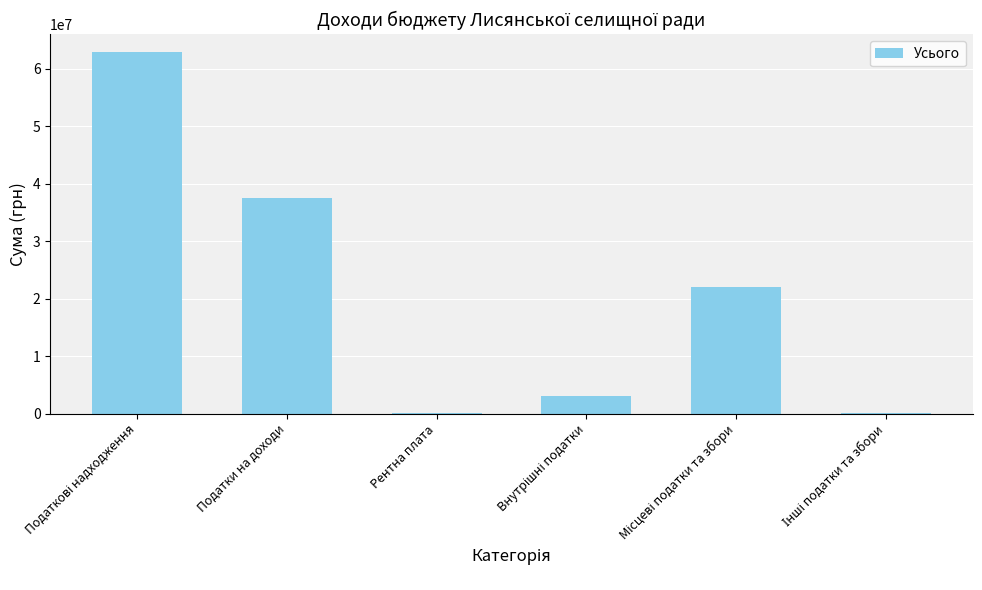

What is the greatest value displayed?

62867259